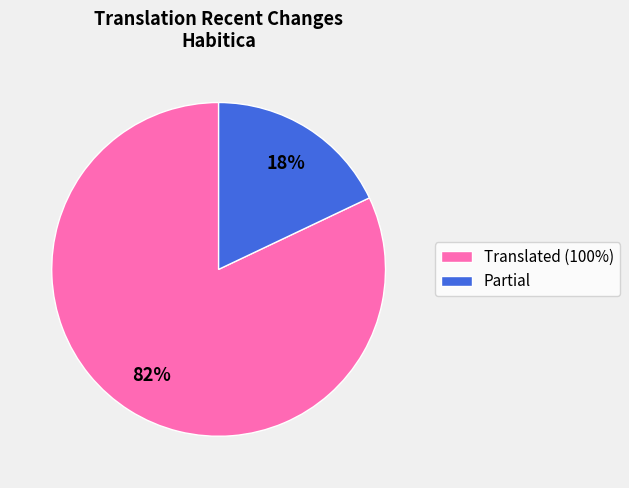

Is it true that Translated (100%) is 82% of the pie?

True